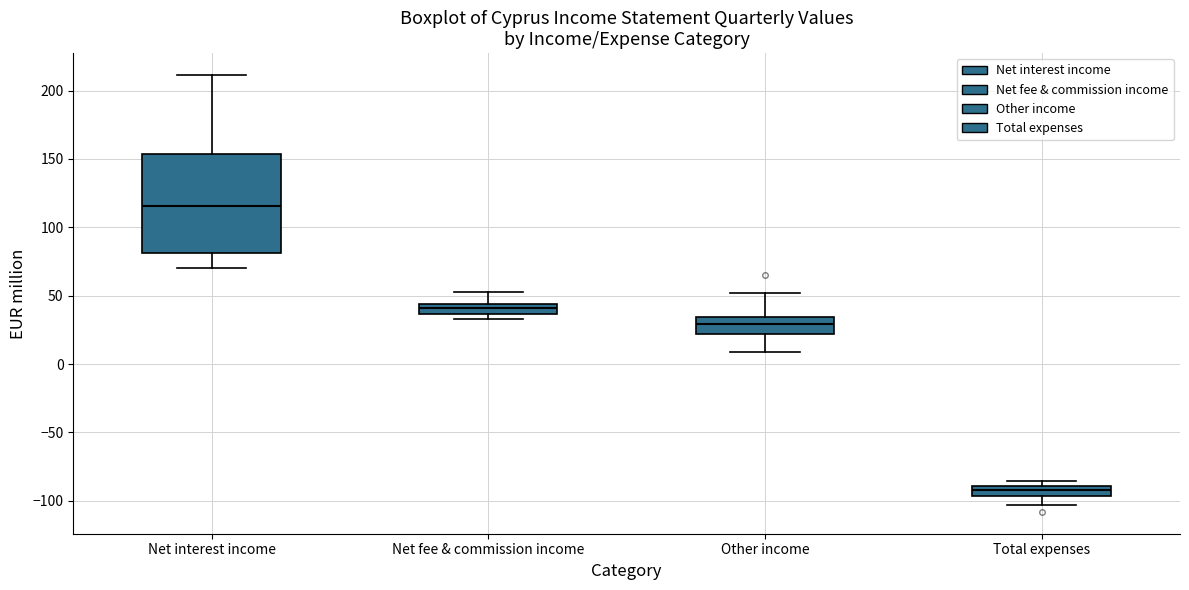

Where is the lower edge of the box for Total expenses on the y-axis? The values are not printed on the chart, so give them approximately, as read against the axis.

-95